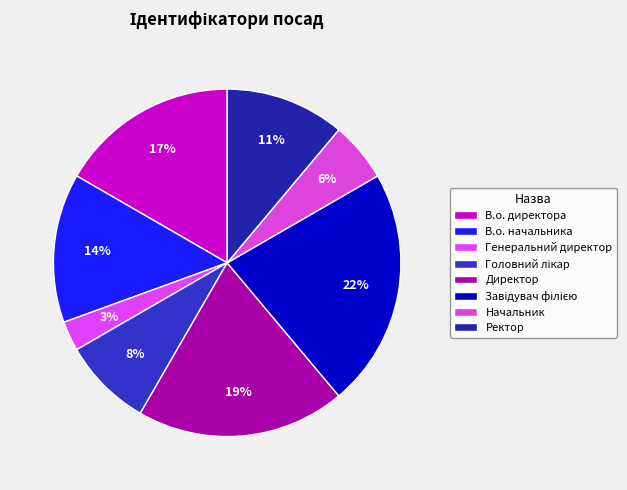

To the nearest percent, what portion does Головний лікар represent?

8%